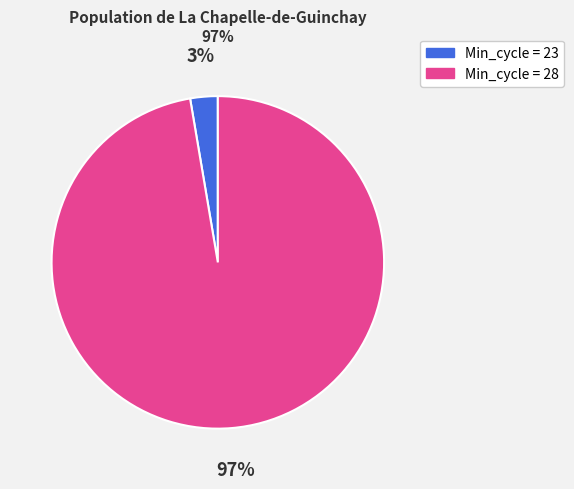

Is there a majority slice in this chart?

Yes